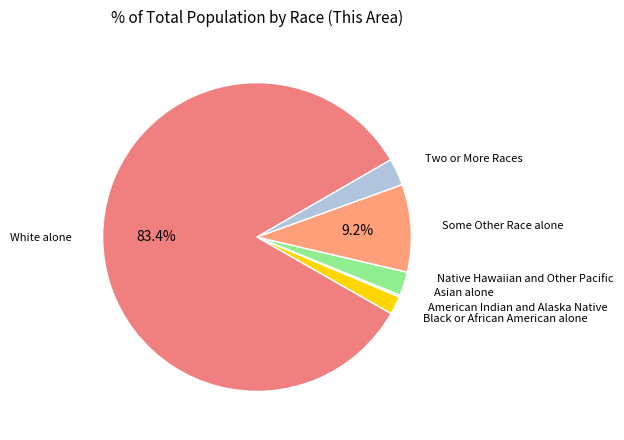

Count the number of slices in the pie.

7